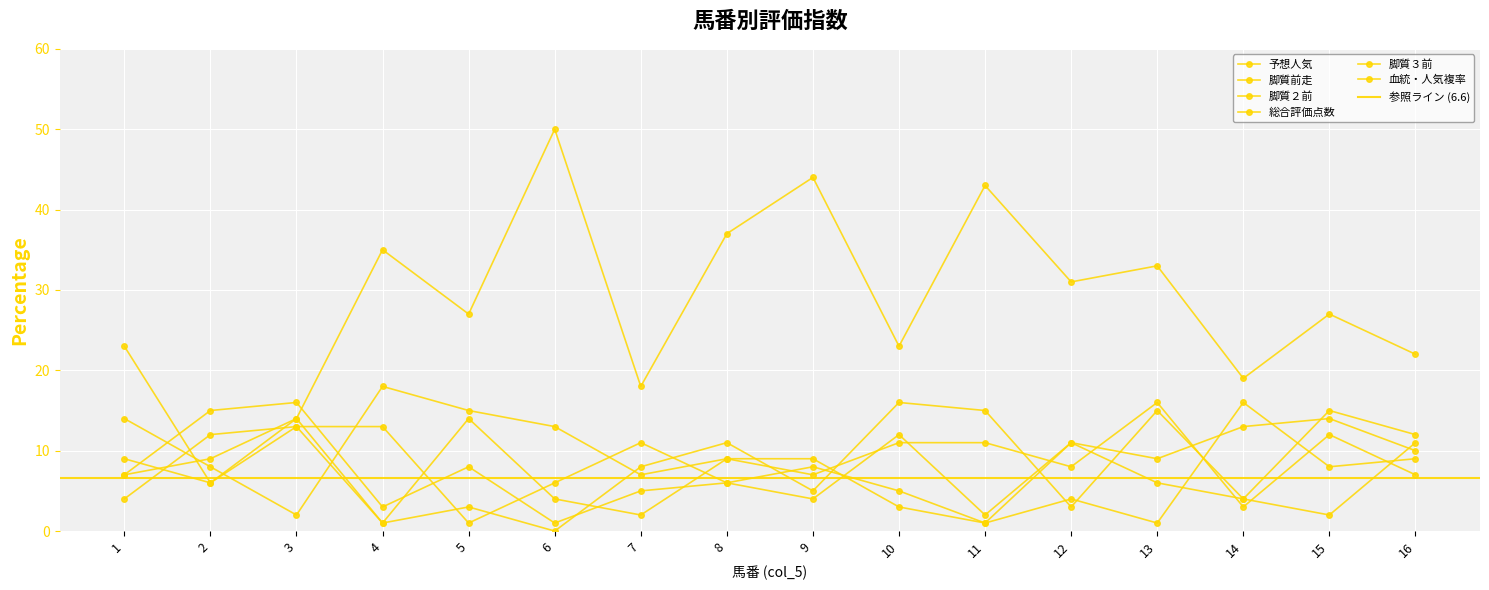

At which category is the sum across all series the highest?

13